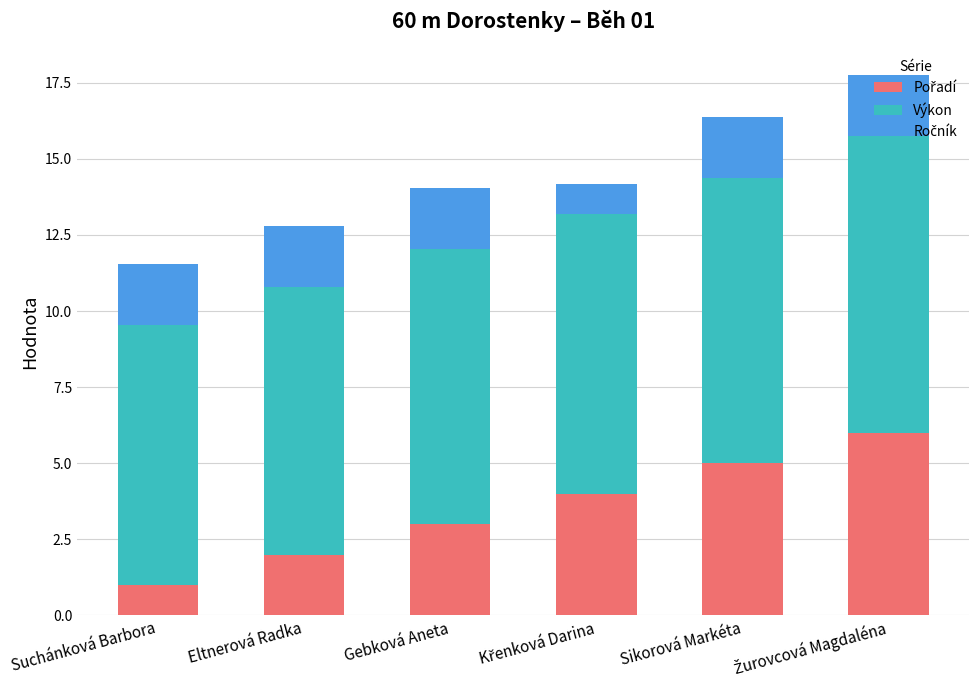

What is the total value across all series at Eltnerová Radka?

12.8